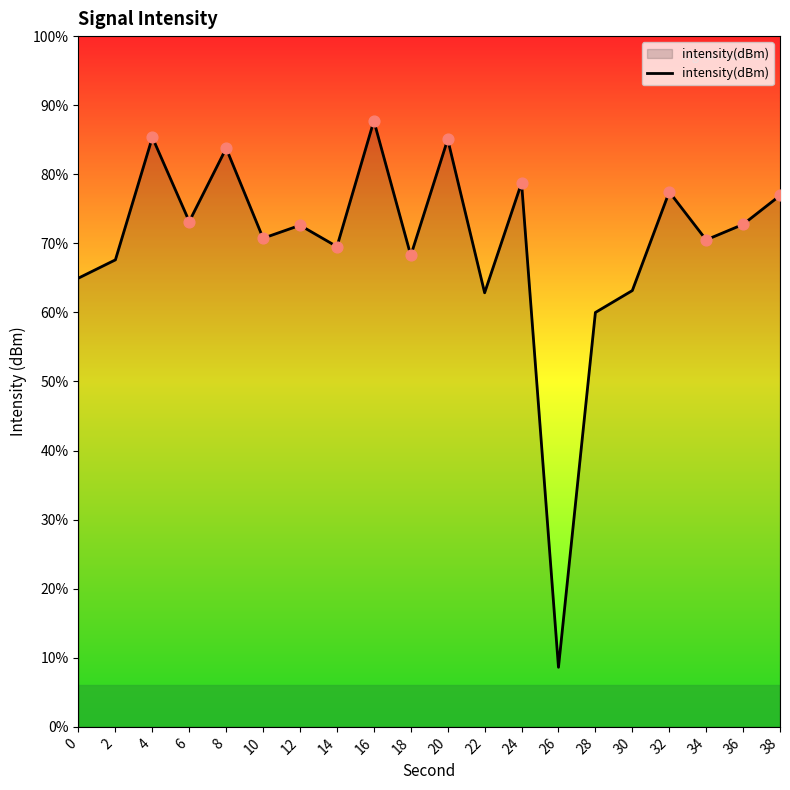

What is the change in value from 0 to 22?

-1.1